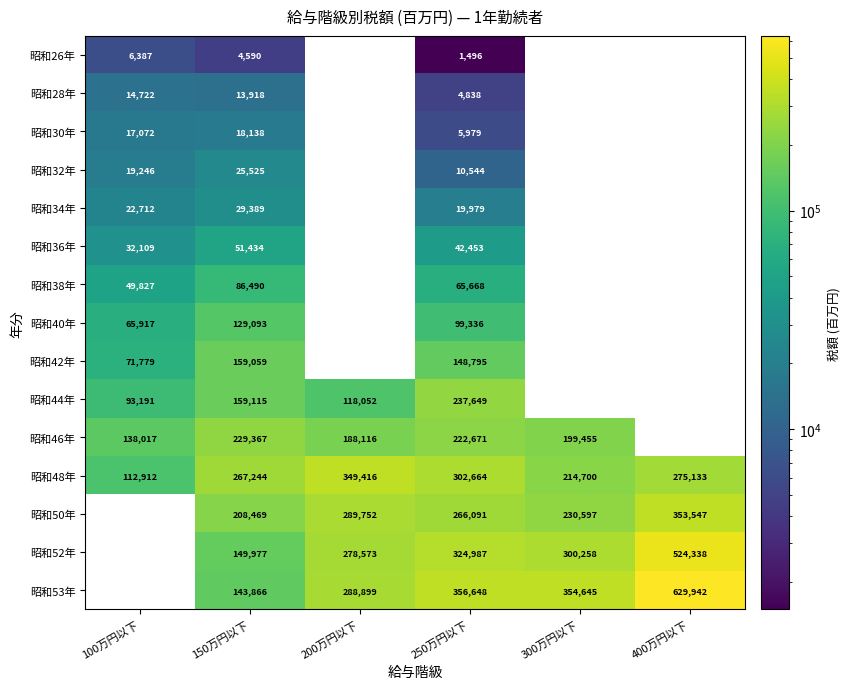

What is the minimum value shown in the chart?

1496.0